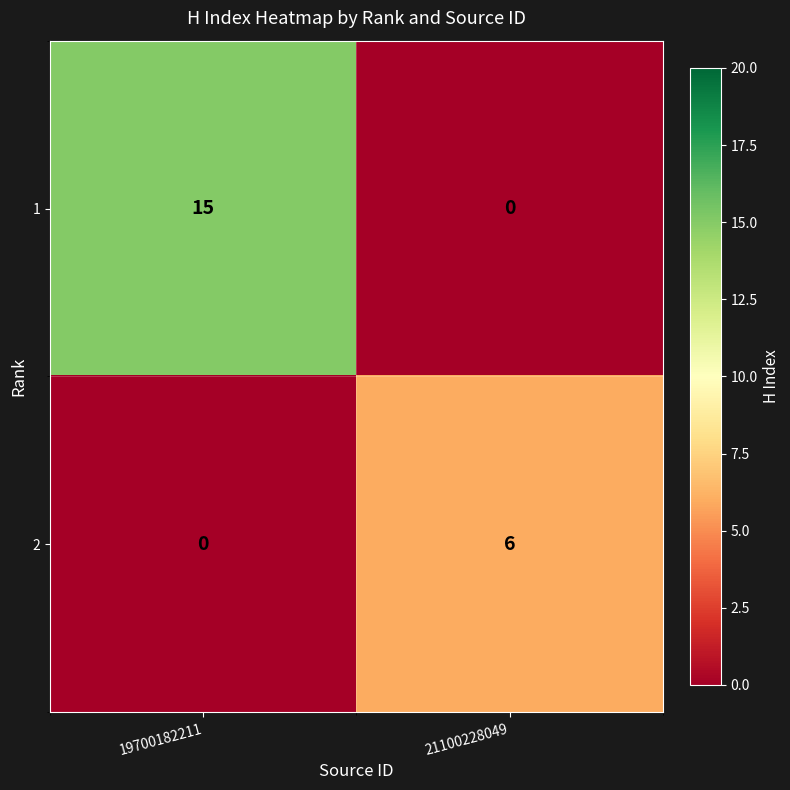

Between 19700182211 and 21100228049, which series saw the biggest shift?

1